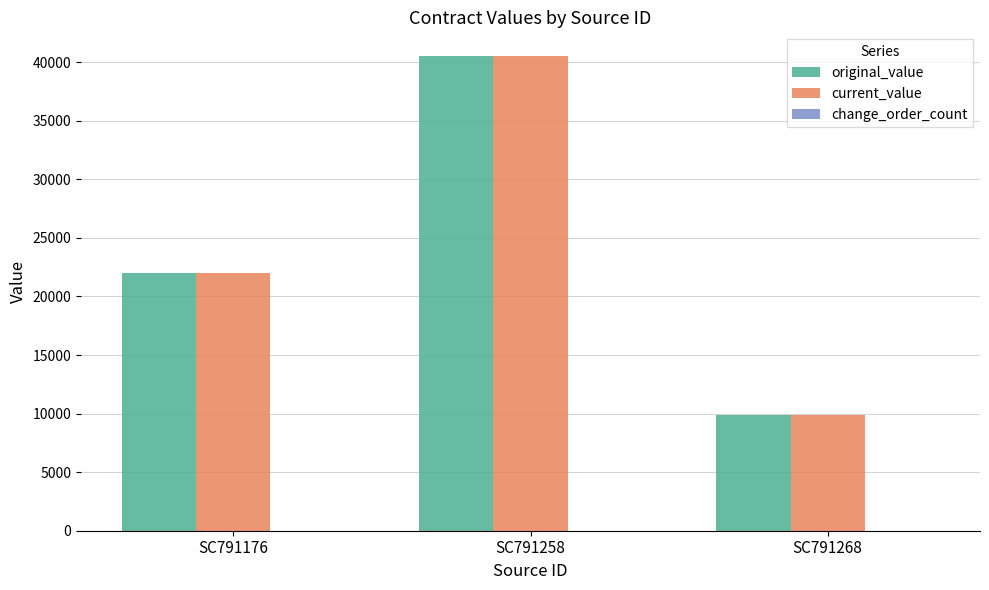

How many data points in original_value are less than 22000?

1